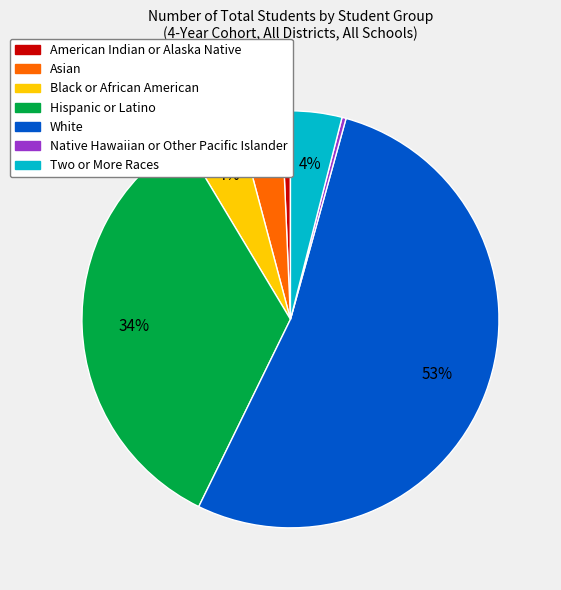

Is the sum of American Indian or Alaska Native and Hispanic or Latino greater than half?

No